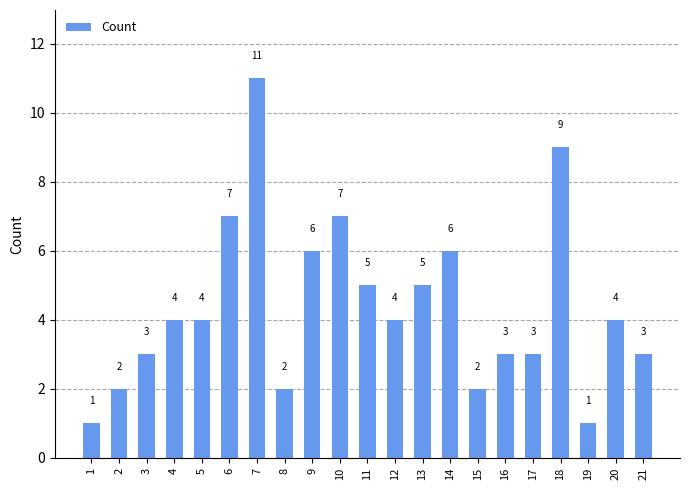

Are the bars horizontal?

No